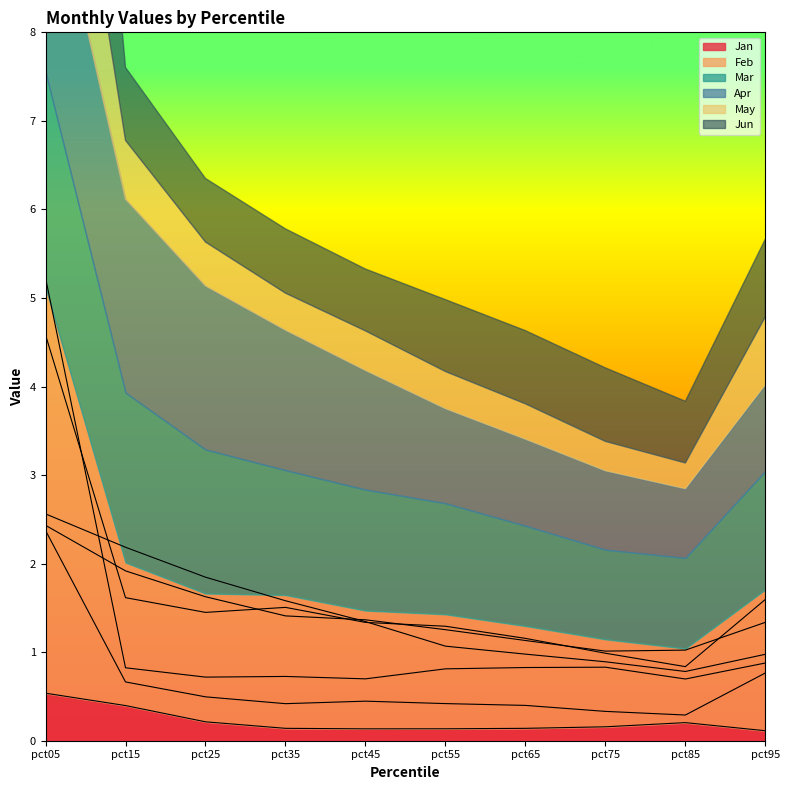

The value of Feb at pct35 is 2.2. True or false?

False